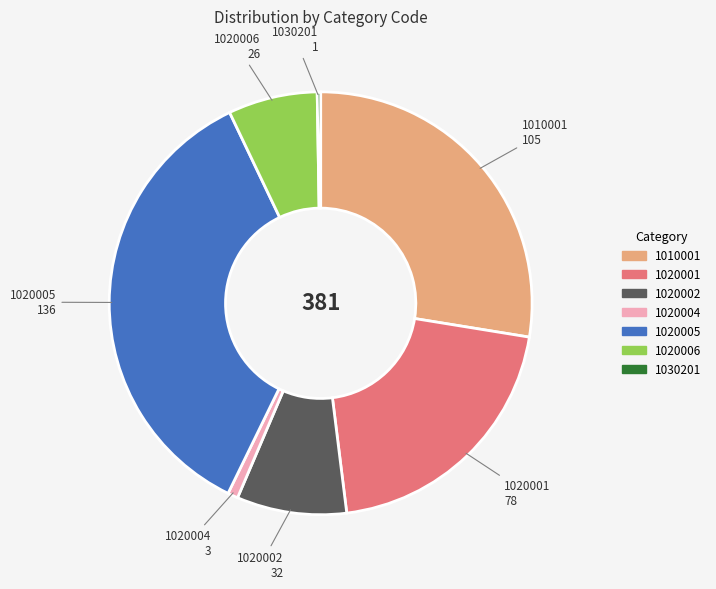

Which category has the biggest portion of the pie?

1020005